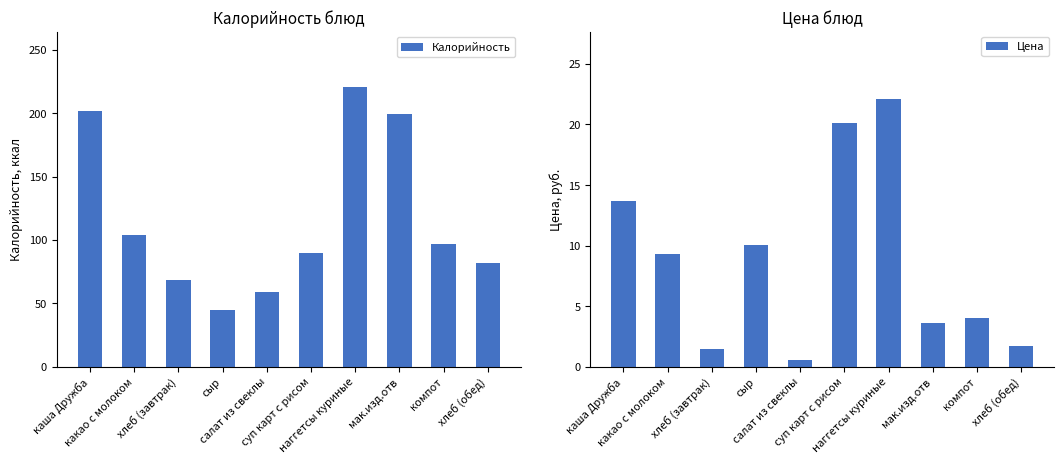

Reading left to right, extract all data points from this chart.

Калорийность: 201.6	104.0	68.5	45.0	59.1	90.0	220.2	199.0	96.7	82.2
Цена: 13.7	9.3	1.5	10.1	0.6	20.1	22.1	3.6	4.0	1.7